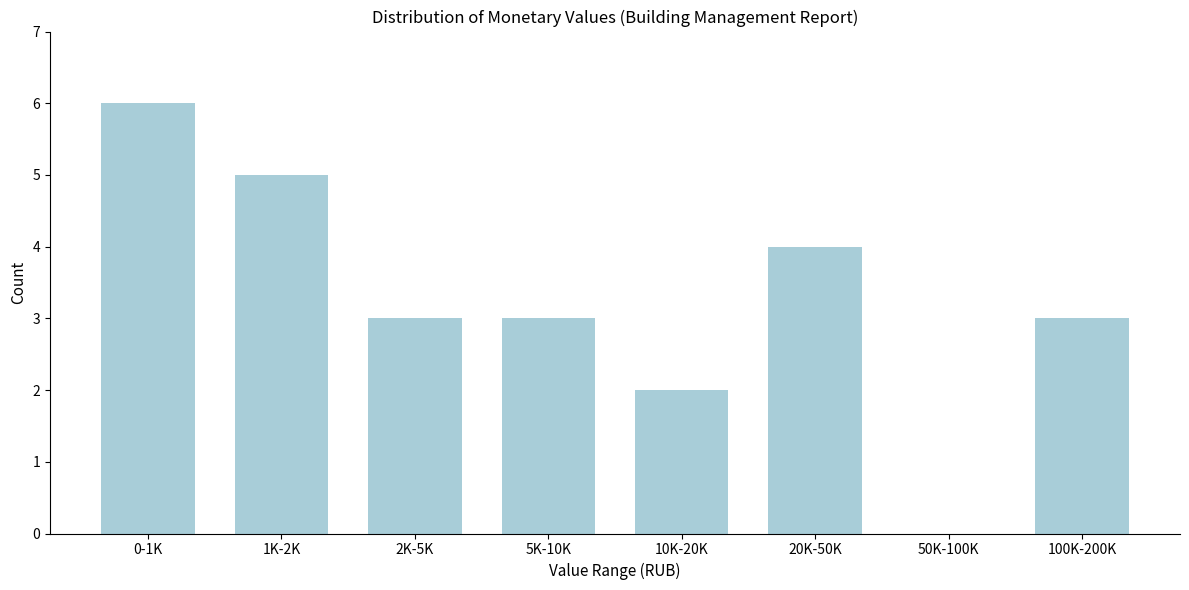

Reading left to right, what are all the values shown in this chart?

0-1K=6	1K-2K=5	2K-5K=3	5K-10K=3	10K-20K=2	20K-50K=4	50K-100K=0	100K-200K=3